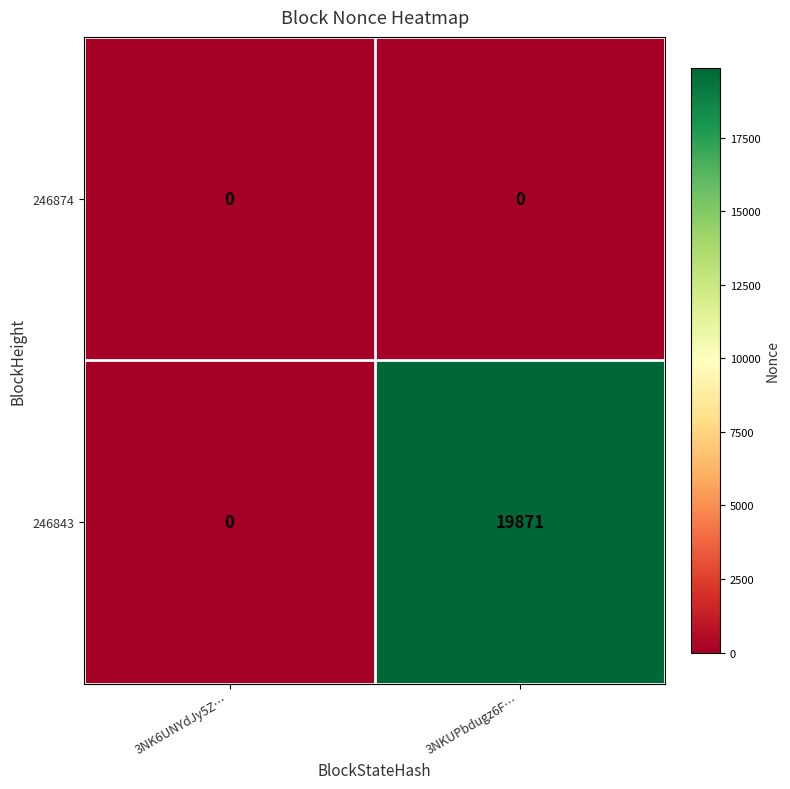

List the series in order of their overall mean, lowest first.

246874, 246843